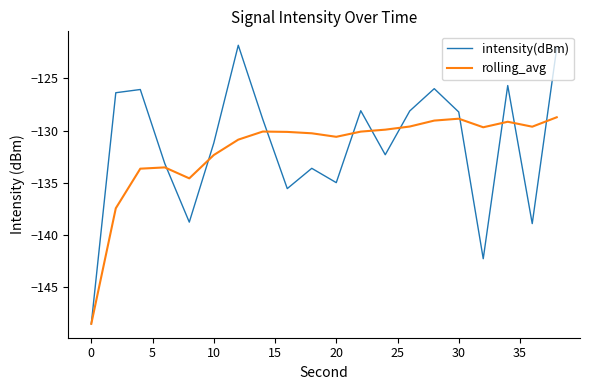

What is the highest value of the intensity(dBm) series?

-121.8